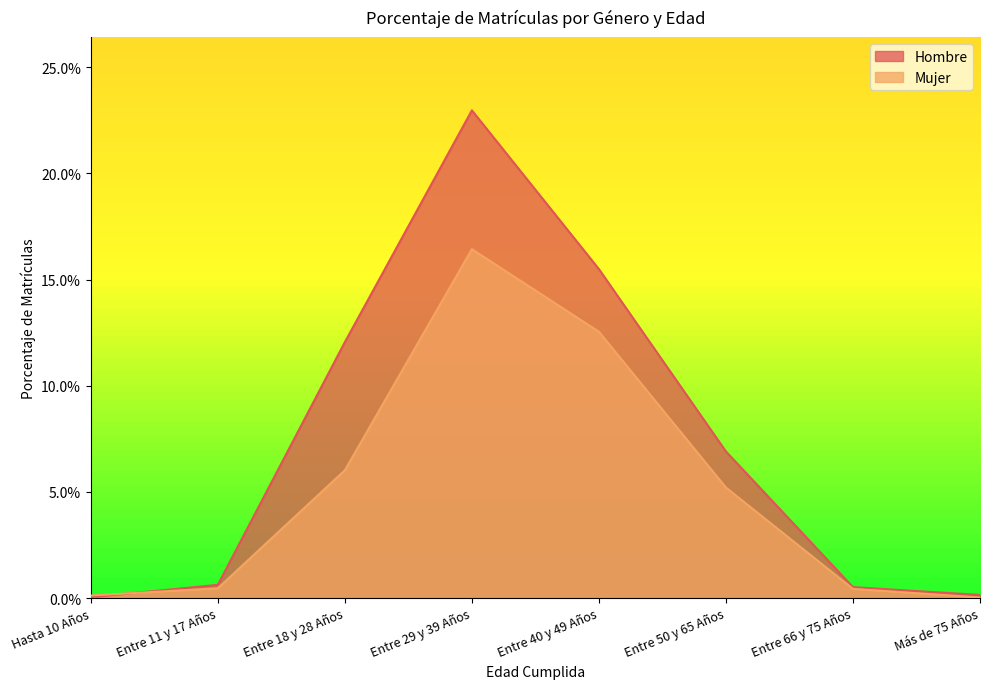

What is the label of the 6th point from the left?

Entre 50 y 65 Años